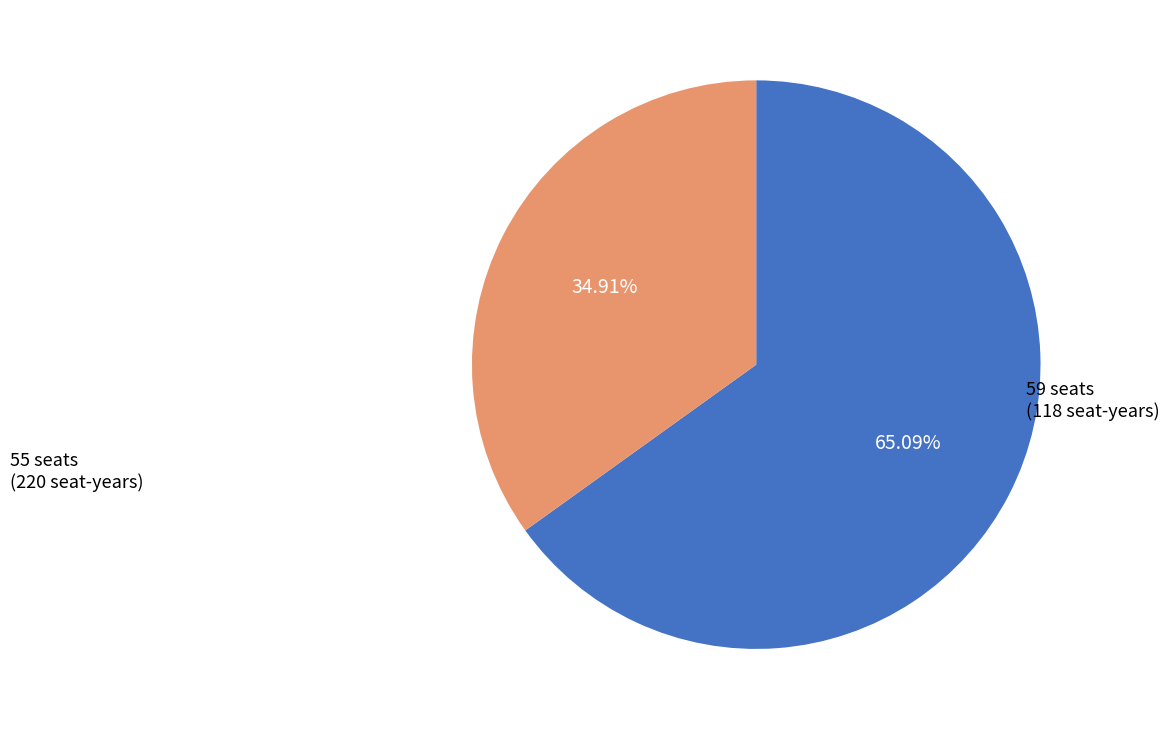

Is there any slice that represents more than half of the pie?

Yes